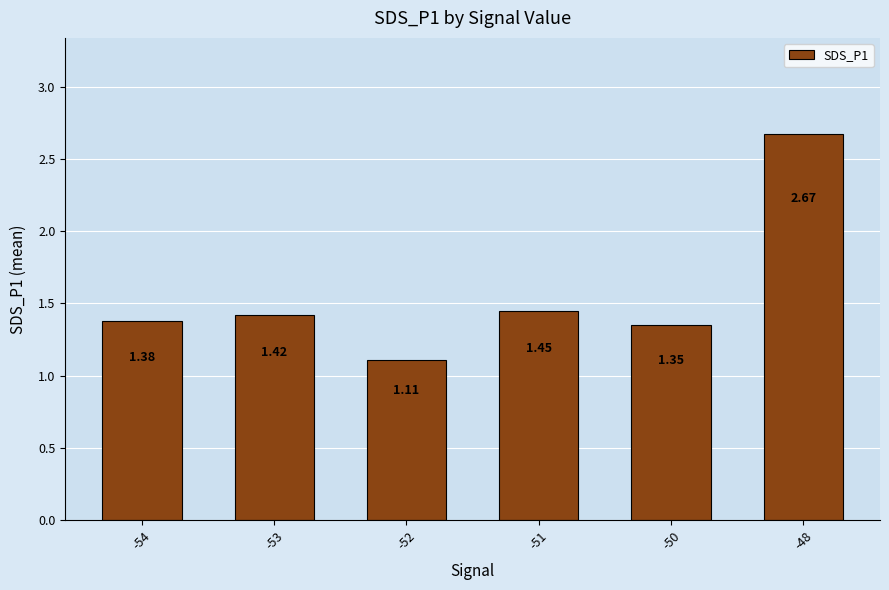

What is the difference between the values at -54 and -52?

0.3